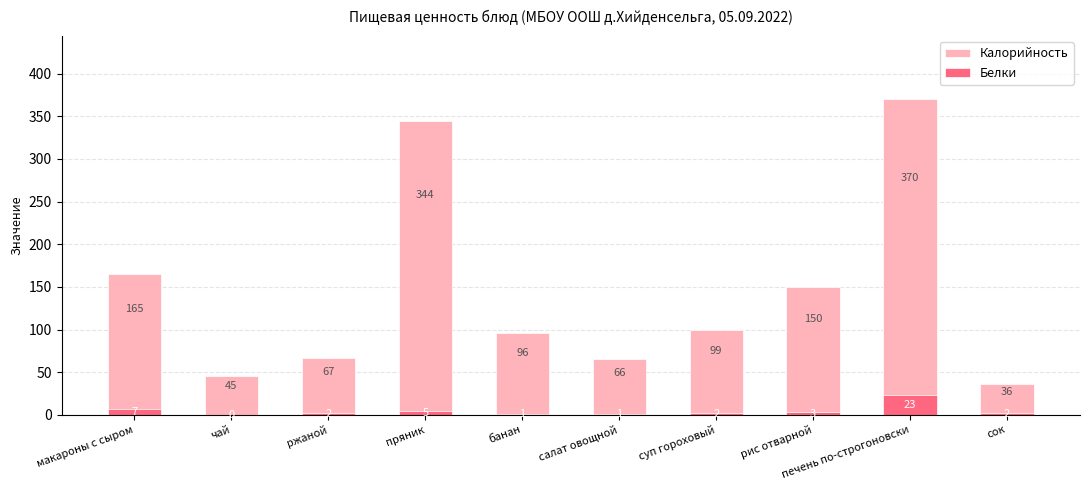

Reading right to left, transcribe all the data shown in this chart.

Калорийность: 36	370	150	99	66	96	344	67	45	165
Белки: 2	23	3	2	1	1	5	2	0	7